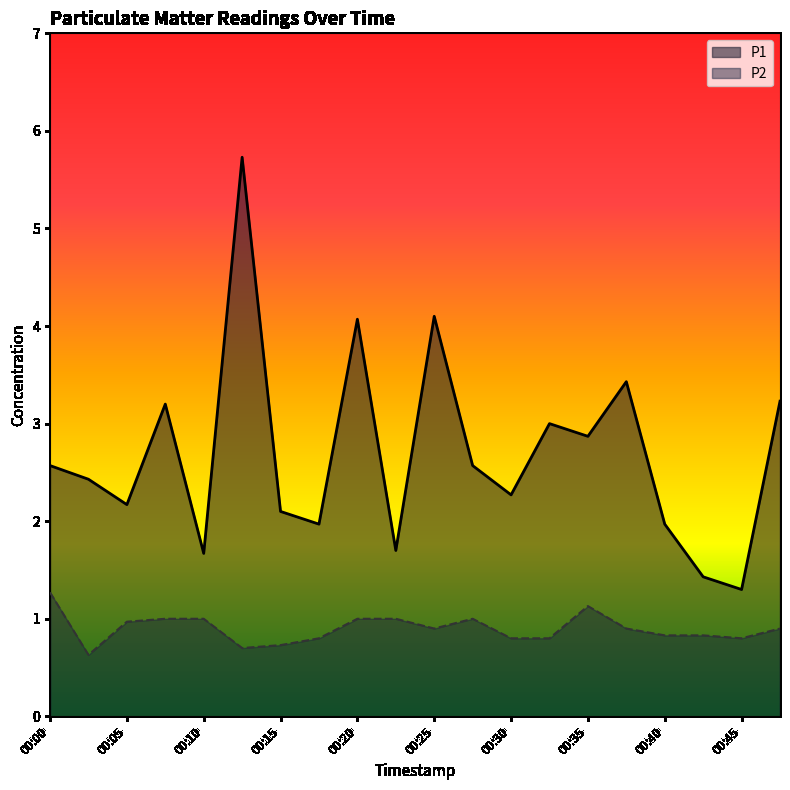

Which series changed the most between 00:08 and 00:33?

P1